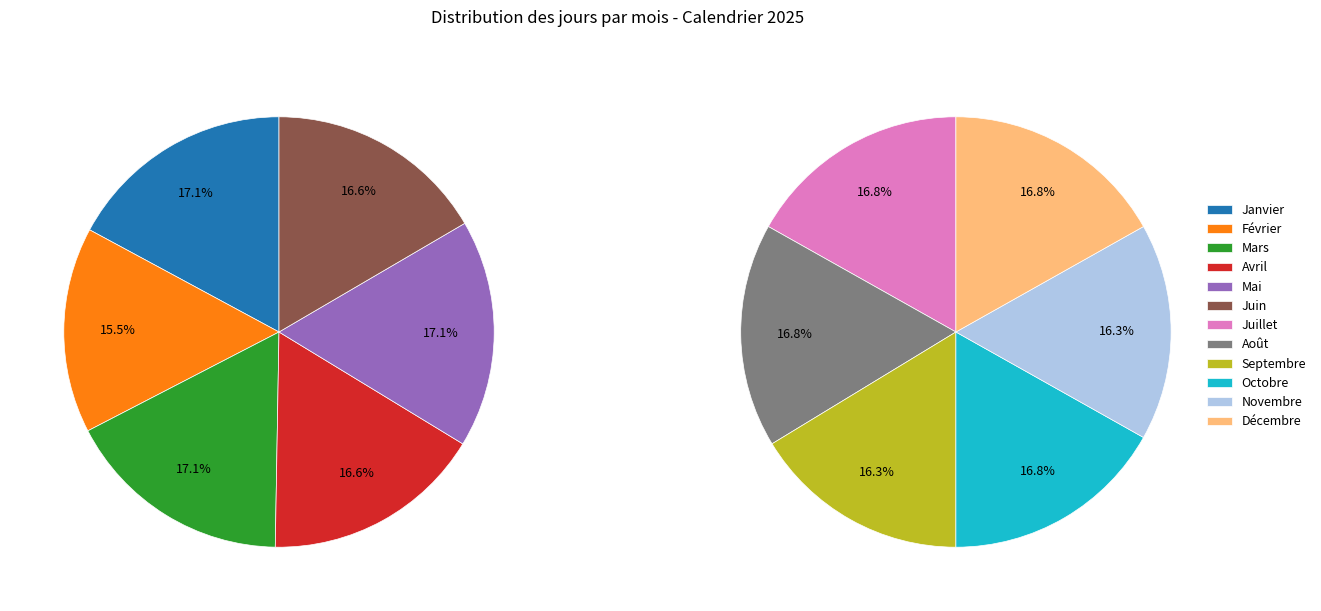

Do Mai and Novembre together represent more than half of the pie?

No